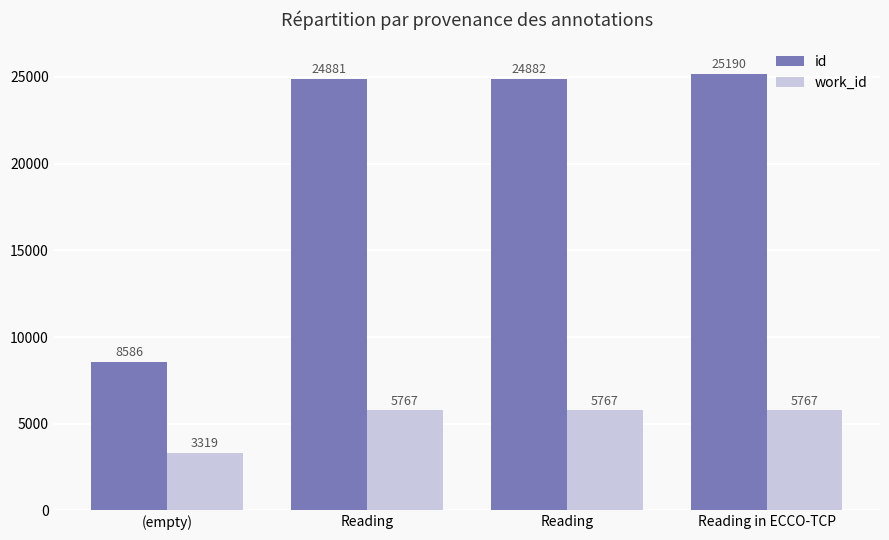

Which has a higher value, Reading or (empty)?

Reading